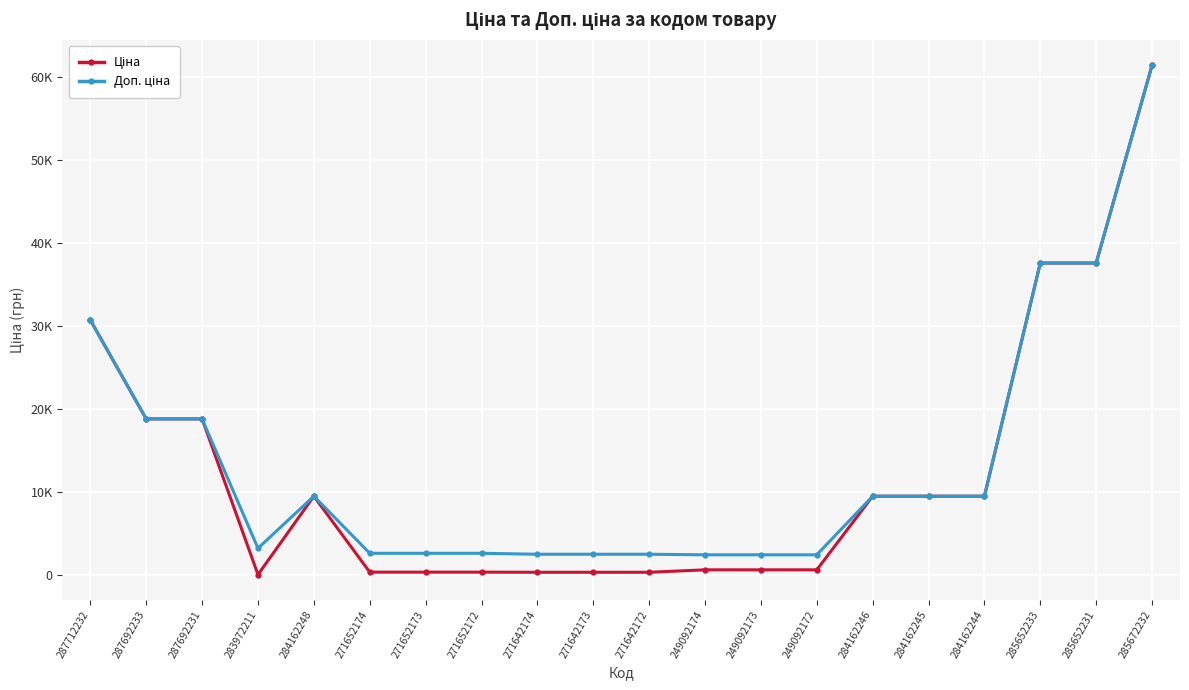

Where is the first local minimum for Ціна?

283972211